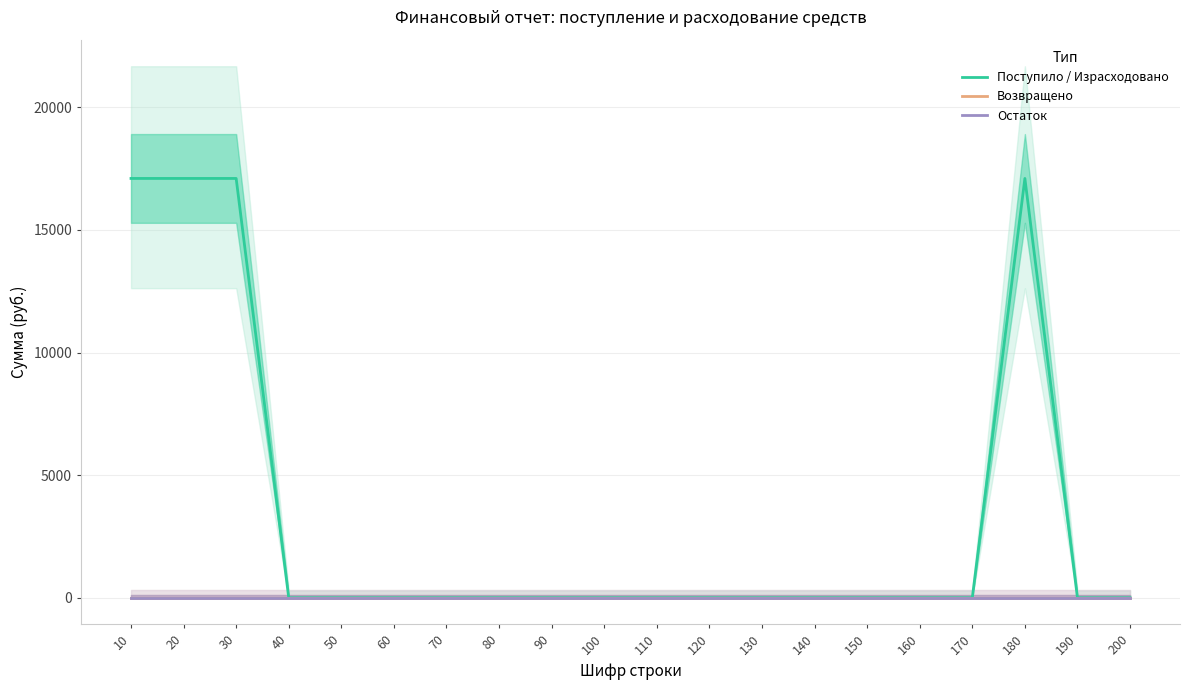

At which category is the sum across all series the highest?

10